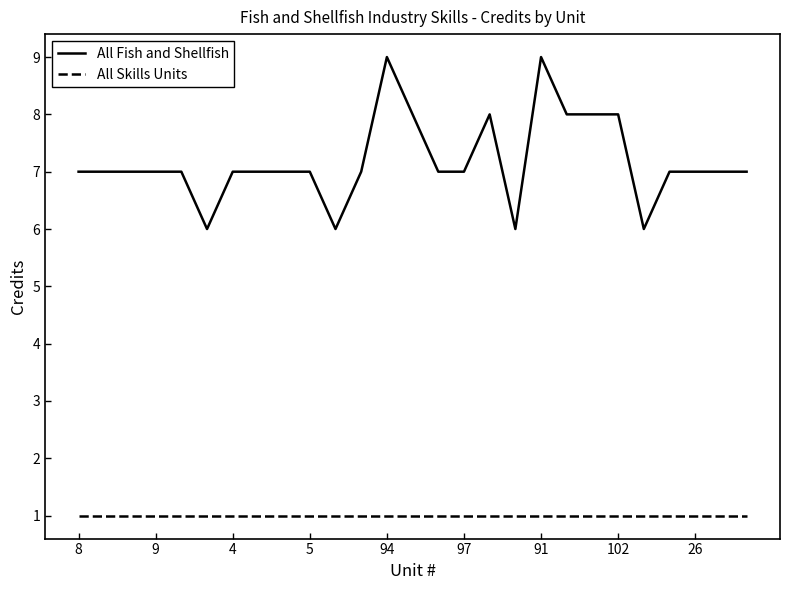

Which series has the largest total across all categories?

All Fish and Shellfish